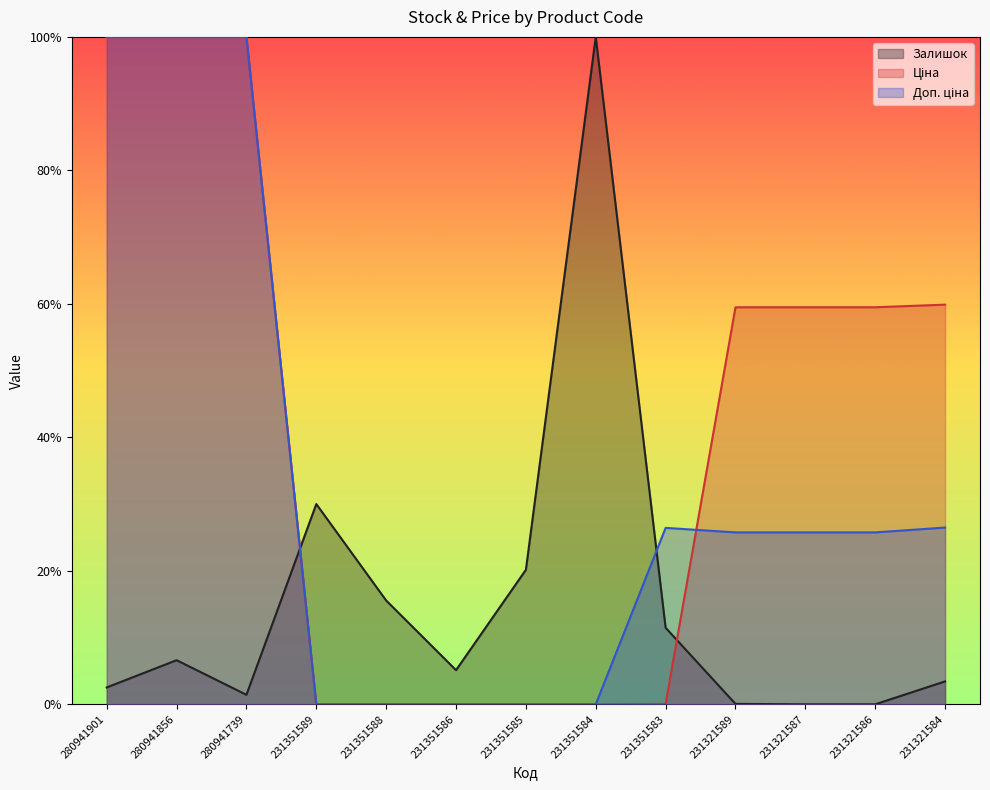

What are all the series names shown in the legend?

Залишок, Ціна, Доп. ціна